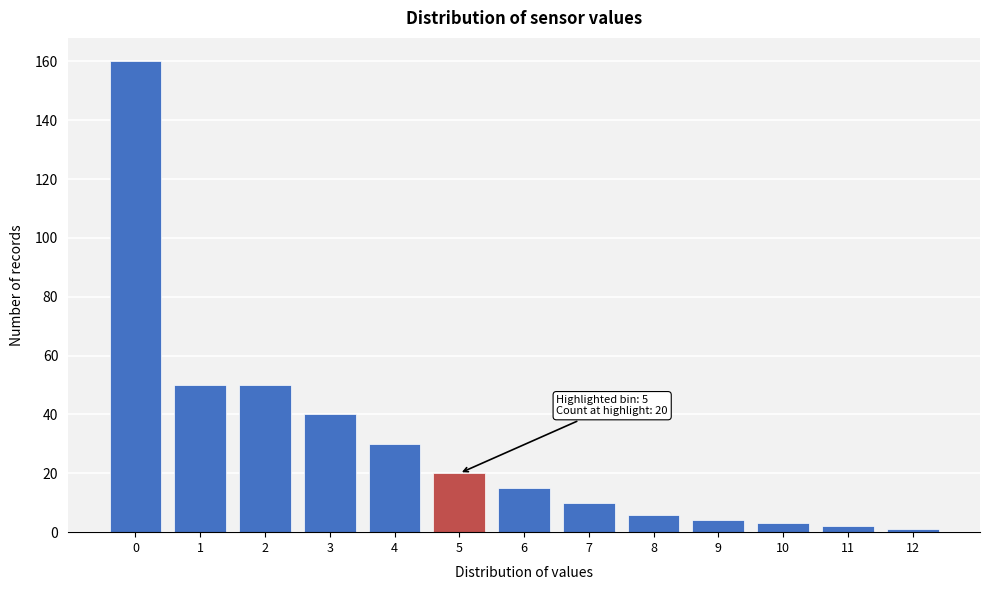

Reading left to right, what are all the values shown in this chart?

160	50	50	40	30	20	15	10	6	4	3	2	1